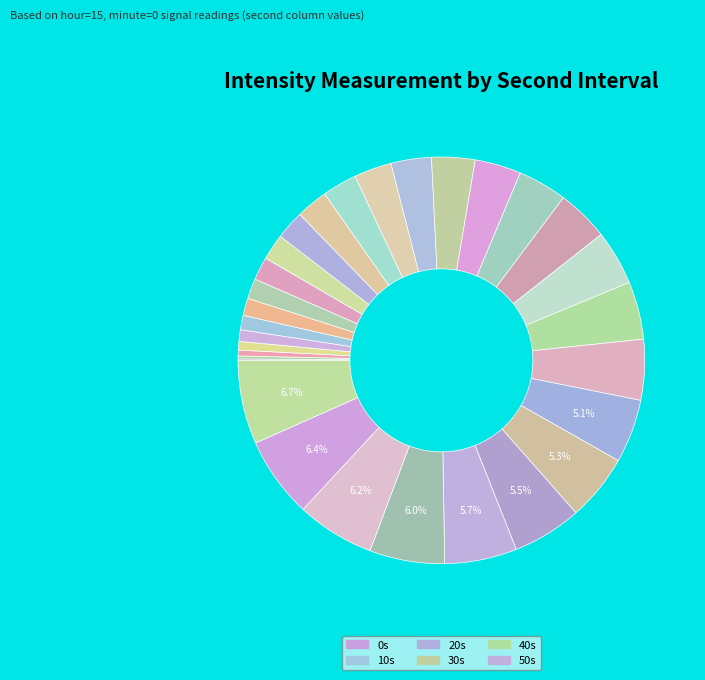

Is there any slice that represents more than half of the pie?

No